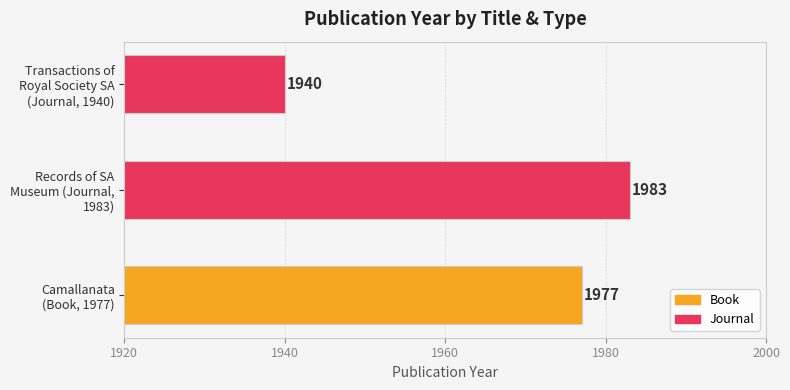

Reading bottom to top, transcribe all the data shown in this chart.

1977	1983	1940